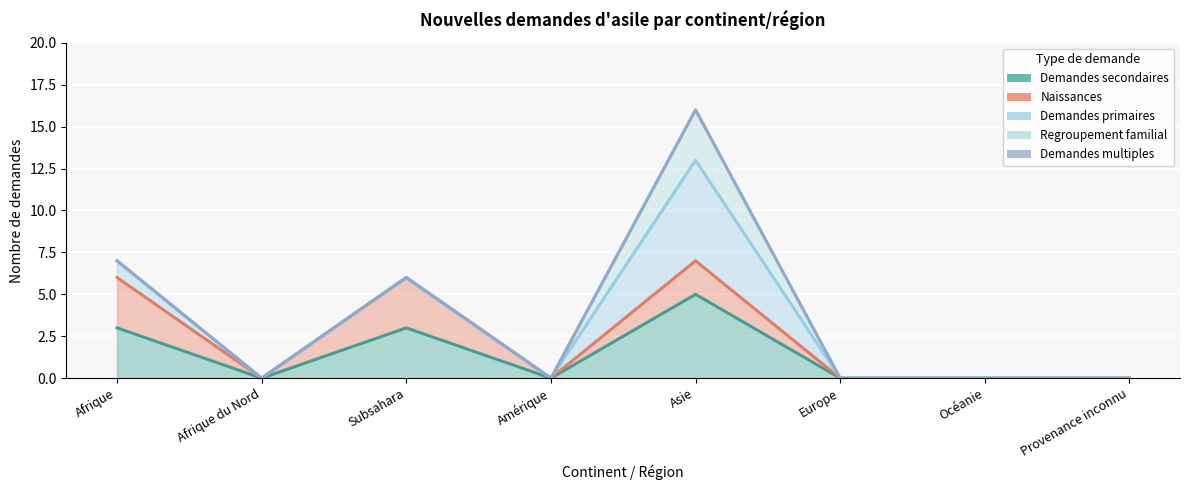

Which category has the highest value across all series?

Asie